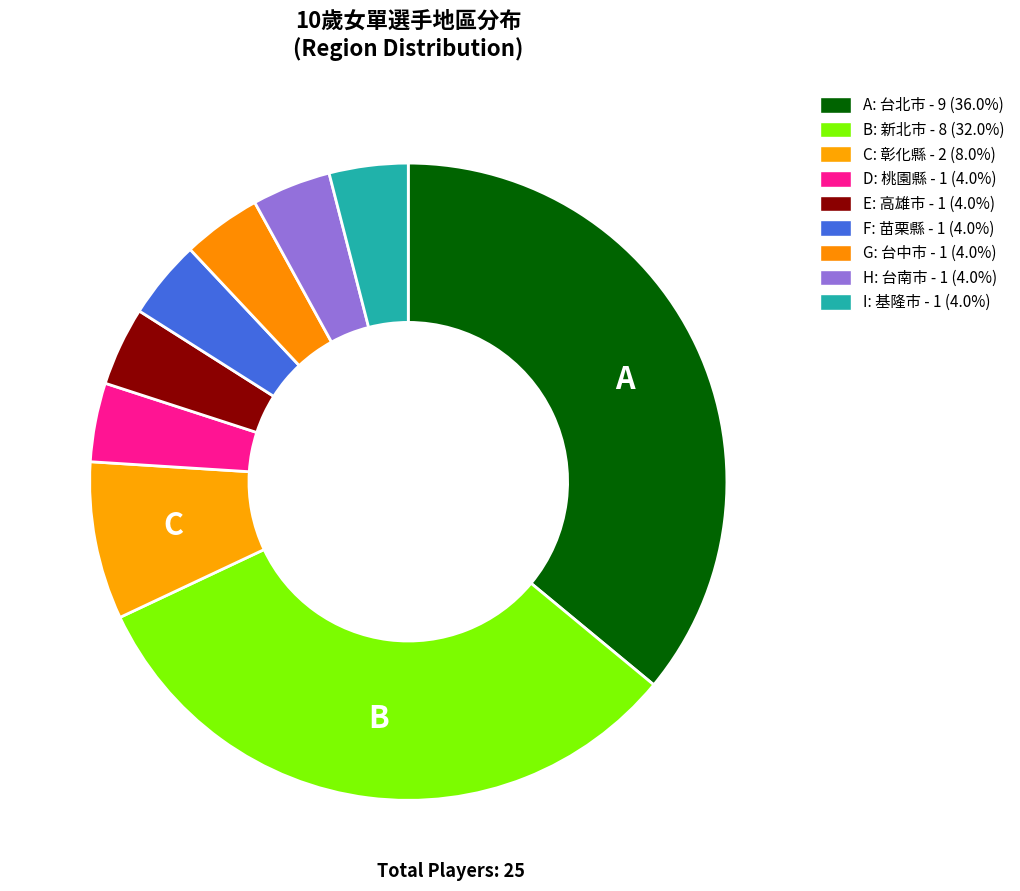

How many segments does this pie chart have?

9